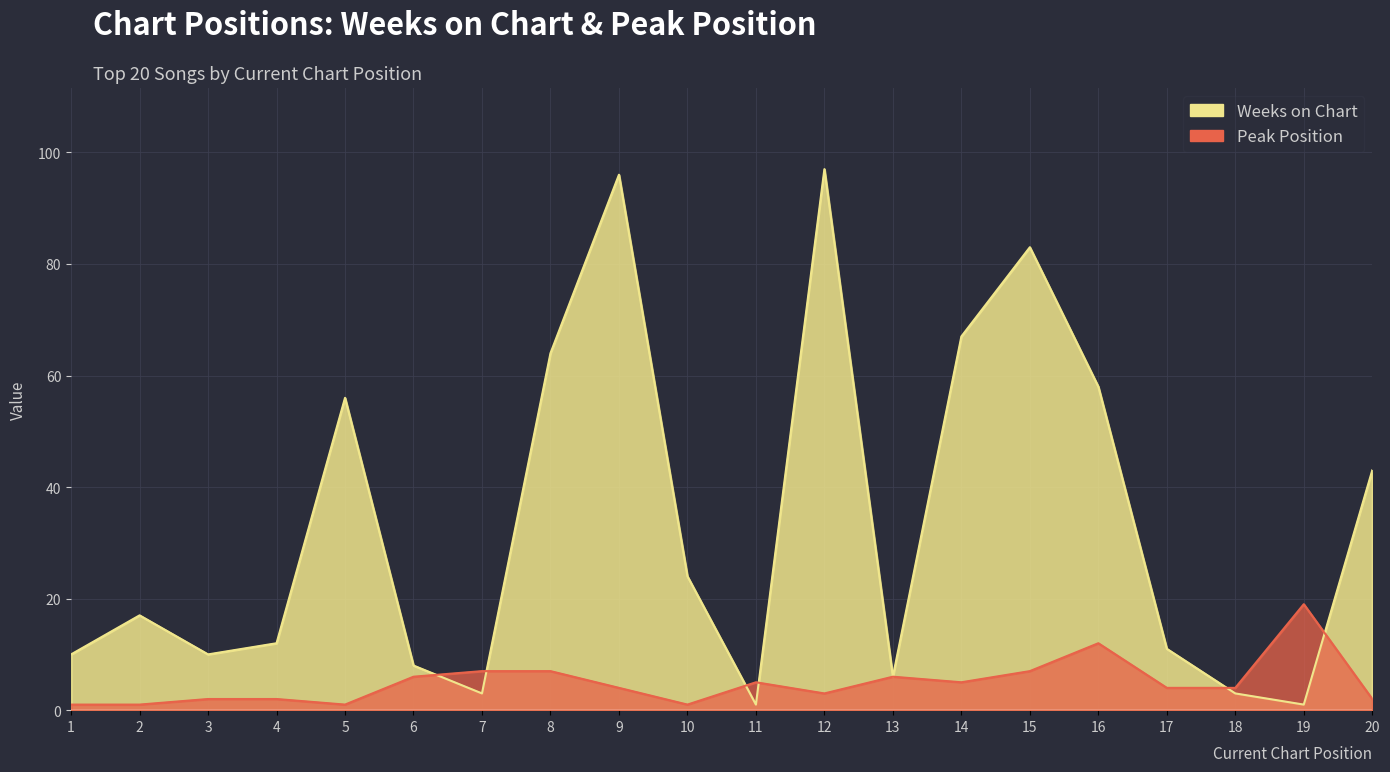

What is the value of the Weeks on Chart point at the 20th from the left?

43